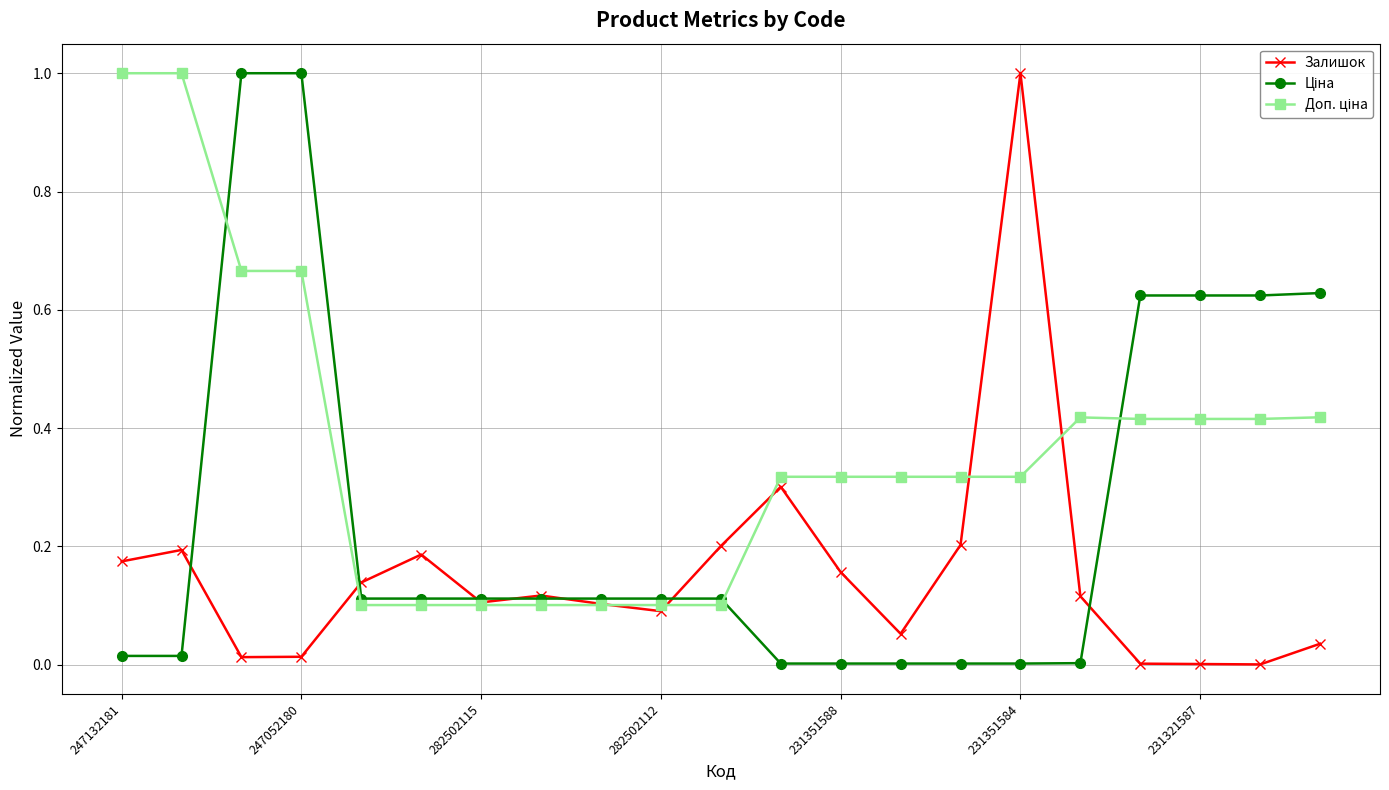

What is the maximum value for Залишок?

1.0